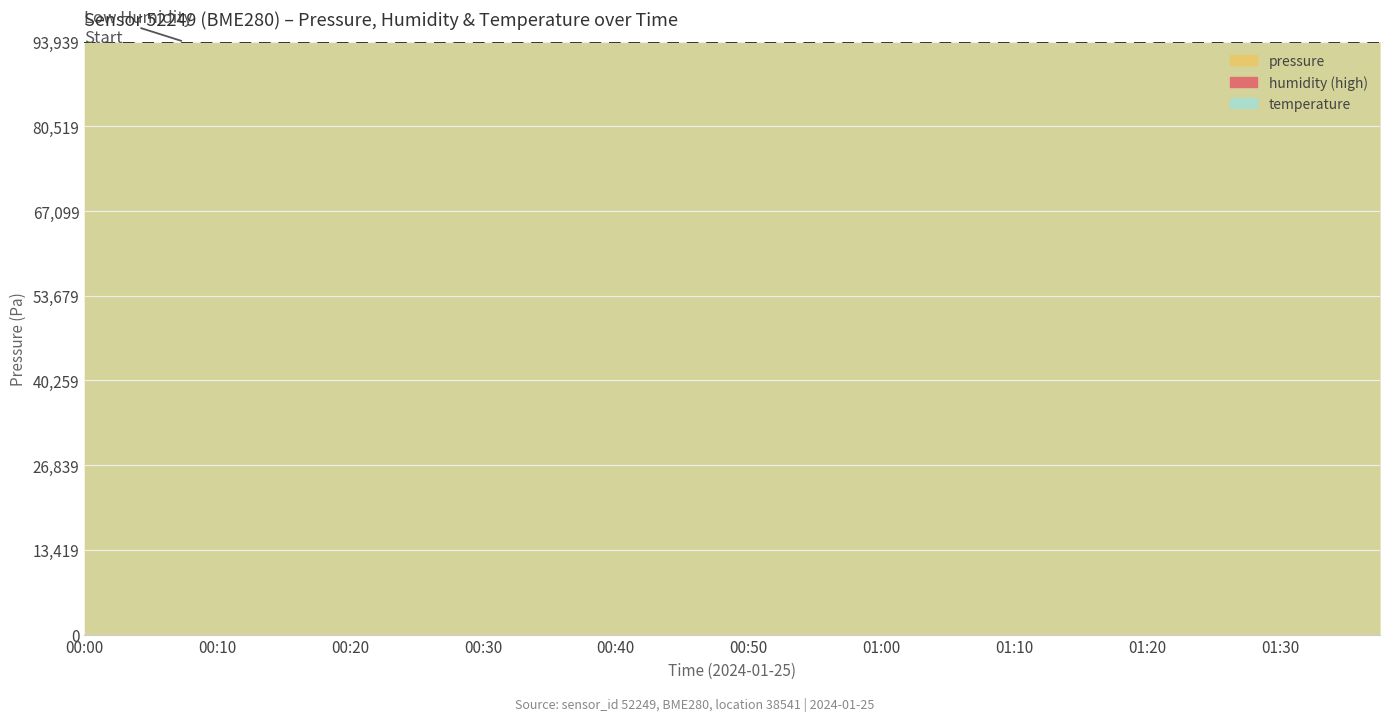

Between 05:00 and 09:30, which is larger?

09:30